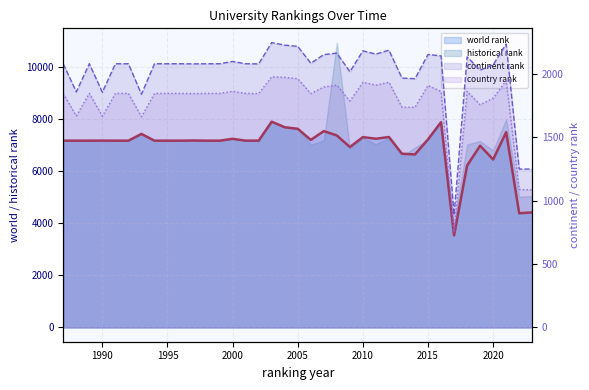

Which label corresponds to the smallest value in the chart?

2017